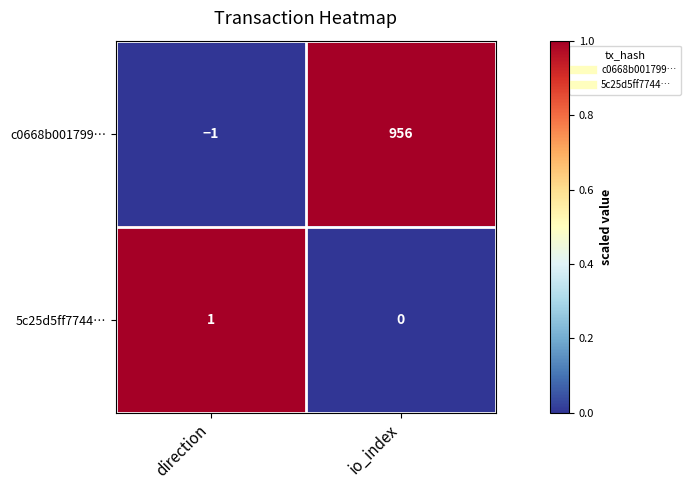

Which category has the lowest value in the 5c25d5ff7744… series?

io_index